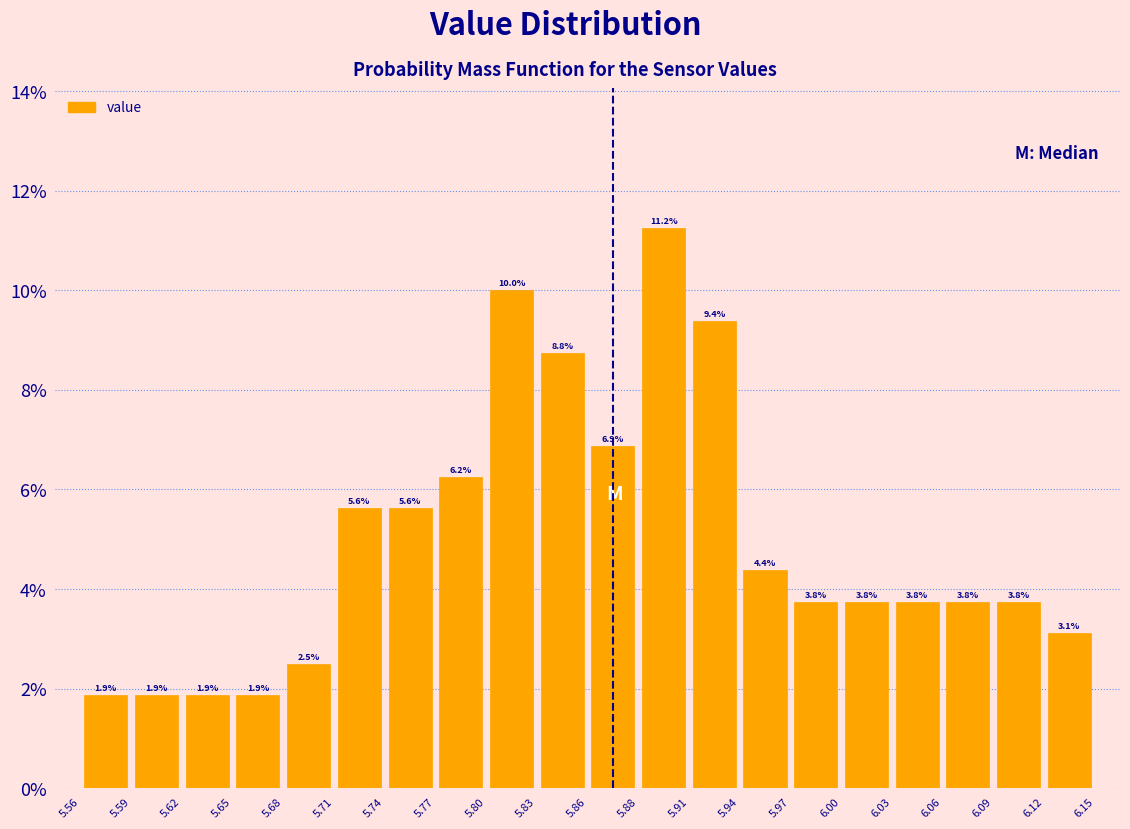

Reading left to right, list every bar in this chart as the range it spans on the x-axis followed by its height.

5.56 to 5.59: 1.9
5.59 to 5.62: 1.9
5.62 to 5.65: 1.9
5.65 to 5.68: 1.9
5.68 to 5.71: 2.5
5.71 to 5.74: 5.6
5.74 to 5.77: 5.6
5.77 to 5.80: 6.2
5.80 to 5.83: 10.0
5.83 to 5.86: 8.8
5.86 to 5.88: 6.9
5.88 to 5.91: 11.2
5.91 to 5.94: 9.4
5.94 to 5.97: 4.4
5.97 to 6.00: 3.8
6.00 to 6.03: 3.8
6.03 to 6.06: 3.8
6.06 to 6.09: 3.8
6.09 to 6.12: 3.8
6.12 to 6.15: 3.1